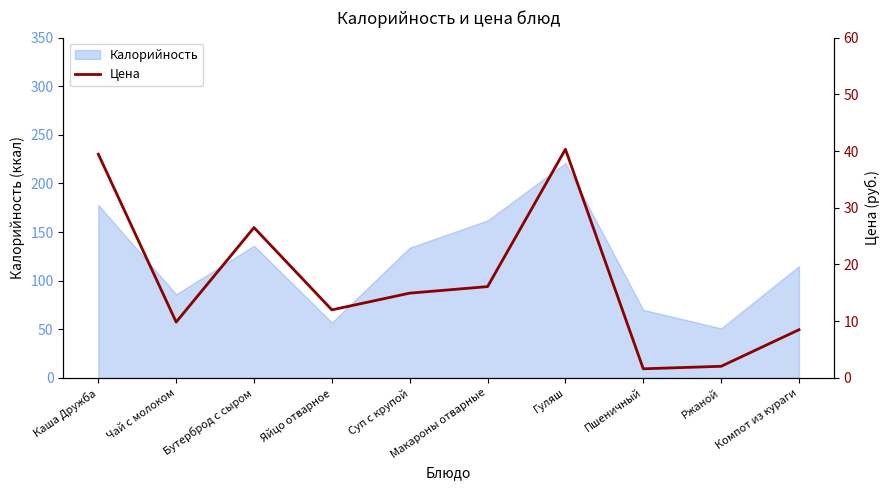

Reading left to right, what are all the values shown in this chart?

Каша Дружба=39.5	Чай с молоком=9.8	Бутерброд с сыром=26.5	Яйцо отварное=12.0	Суп с крупой=14.9	Макароны отварные=16.1	Гуляш=40.3	Пшеничный=1.6	Ржаной=2.0	Компот из кураги=8.5